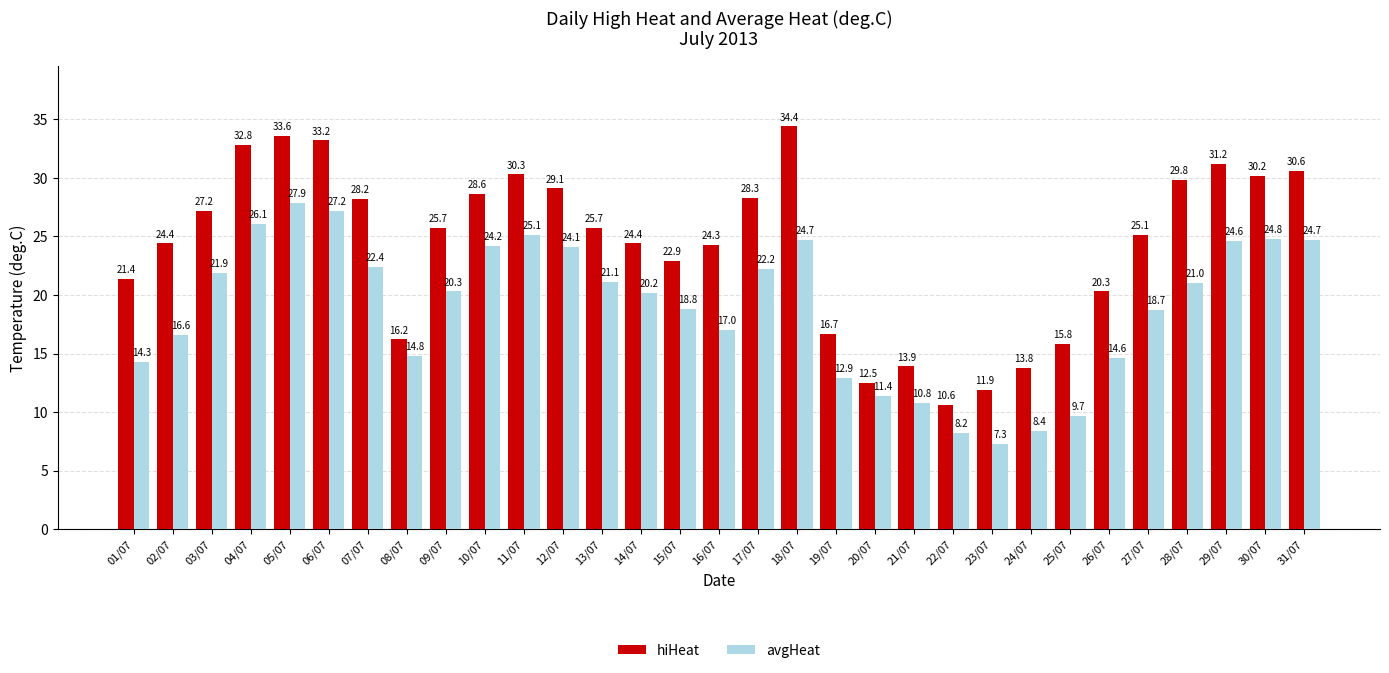

What is the label of the 22nd bar from the left?

22/07